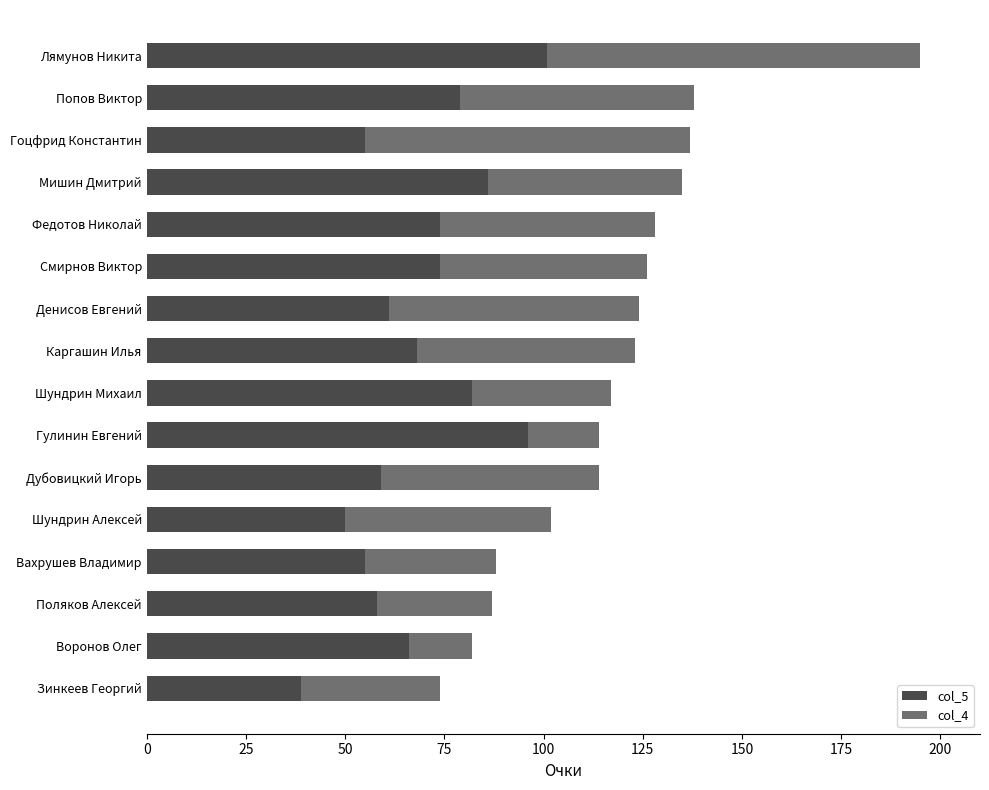

At which category is the sum across all series the highest?

Лямунов Никита